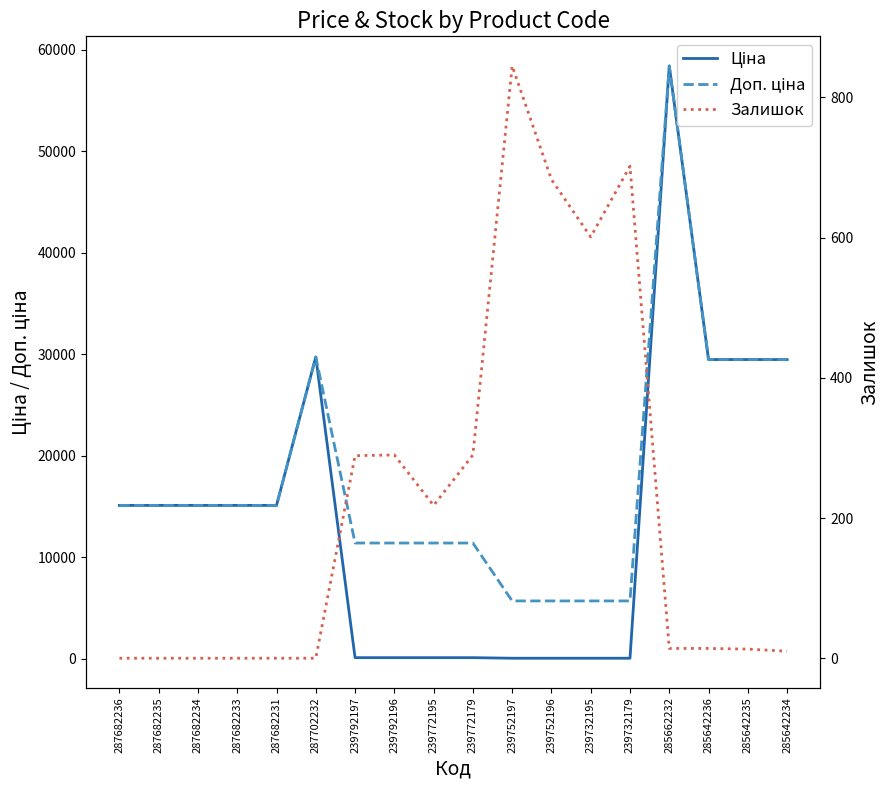

Reading right to left, extract all data points from this chart.

Ціна: 285642234=29491.5	285642235=29491.5	285642236=29491.5	285662232=58426.5	239732179=57.0	239732195=57.0	239752196=57.0	239752197=57.0	239772179=114.1	239772195=114.1	239792196=114.1	239792197=114.1	287702232=29747.2	287682231=15120.0	287682233=15120.0	287682234=15120.0	287682235=15120.0	287682236=15120.0
Доп. ціна: 285642234=29491.5	285642235=29491.5	285642236=29491.5	285662232=58426.5	239732179=5705.0	239732195=5705.0	239752196=5705.0	239752197=5705.0	239772179=11410.0	239772195=11410.0	239792196=11410.0	239792197=11410.0	287702232=29747.2	287682231=15120.0	287682233=15120.0	287682234=15120.0	287682235=15120.0	287682236=15120.0
Залишок: 285642234=10.0	285642235=13.0	285642236=14.0	285662232=14.0	239732179=702.0	239732195=601.0	239752196=683.0	239752197=845.0	239772179=290.0	239772195=218.0	239792196=290.0	239792197=289.0	287702232=0.0	287682231=0.0	287682233=0.0	287682234=0.0	287682235=0.0	287682236=0.0